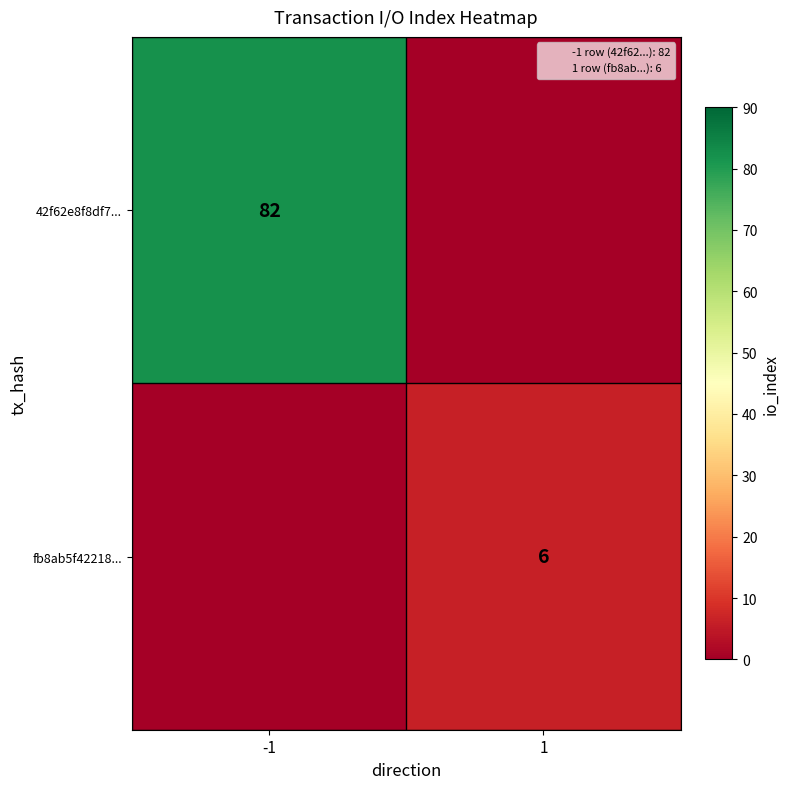

The value of fb8ab5f42218... at 1 is 6. True or false?

True